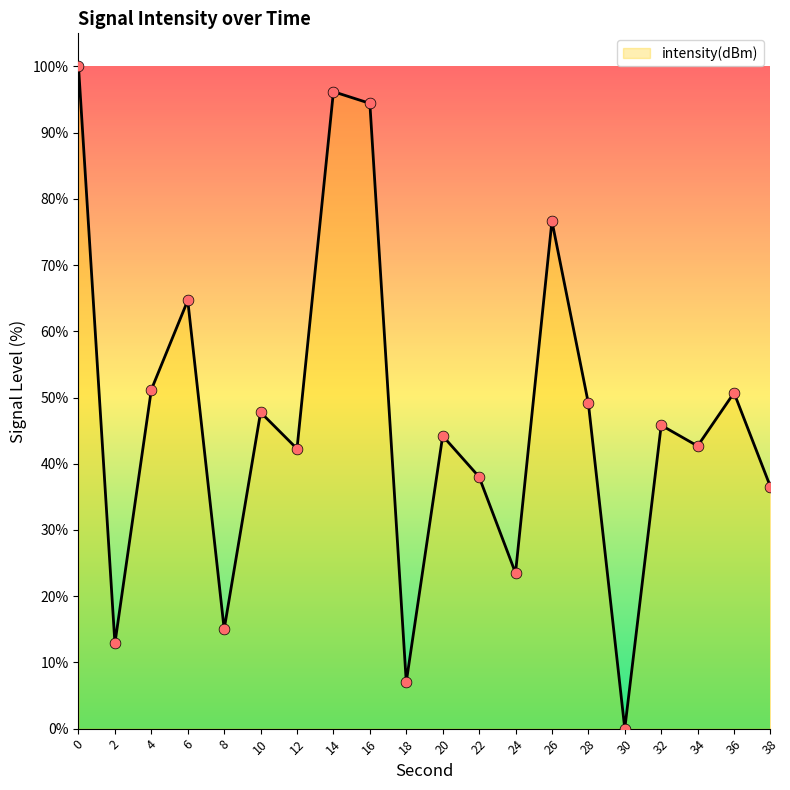

What is the ratio of the value at 16 to the value at 8?

6.3